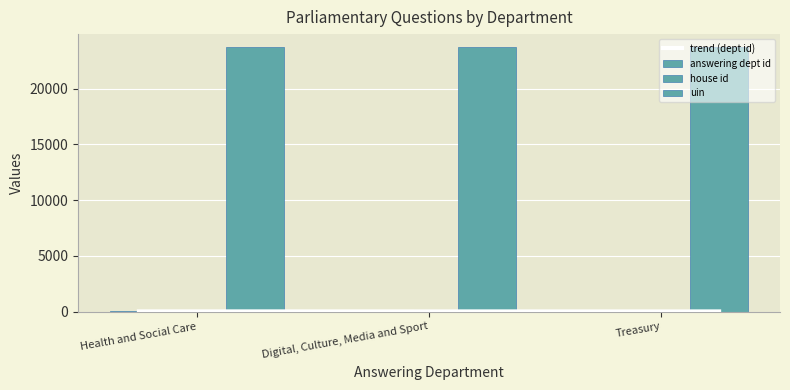

What is the average value of the answering dept id series?

14